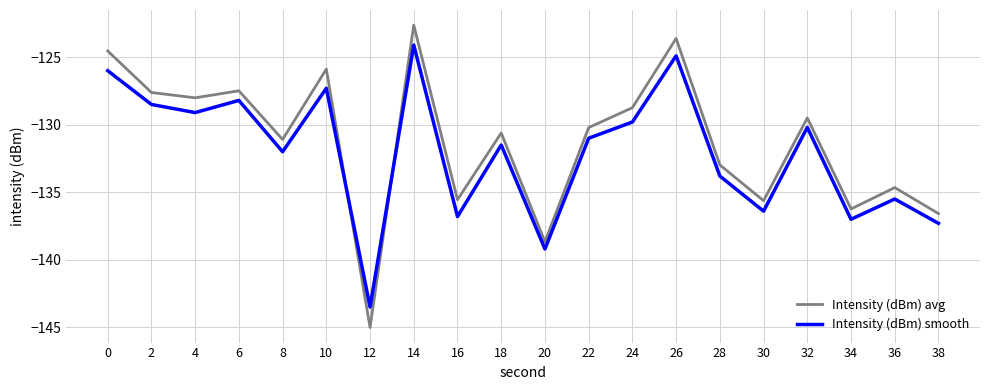

Reading left to right, list all the values displayed in this chart.

Intensity (dBm) avg: -124.5	-127.6	-128.0	-127.5	-131.1	-125.9	-145.0	-122.6	-135.6	-130.6	-138.7	-130.2	-128.7	-123.6	-133.0	-135.6	-129.5	-136.2	-134.7	-136.6
Intensity (dBm) smooth: -126.0	-128.5	-129.1	-128.2	-132.0	-127.3	-143.5	-124.1	-136.8	-131.5	-139.2	-131.0	-129.8	-124.9	-133.8	-136.4	-130.2	-137.0	-135.5	-137.3